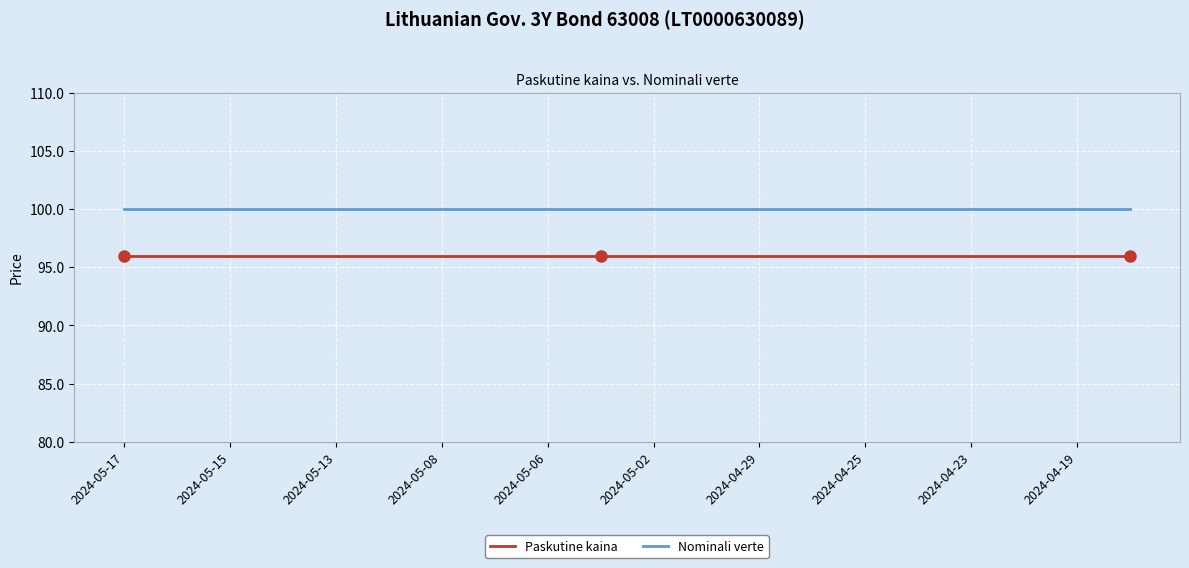

What is the average value of the Nominali verte series?

100.0